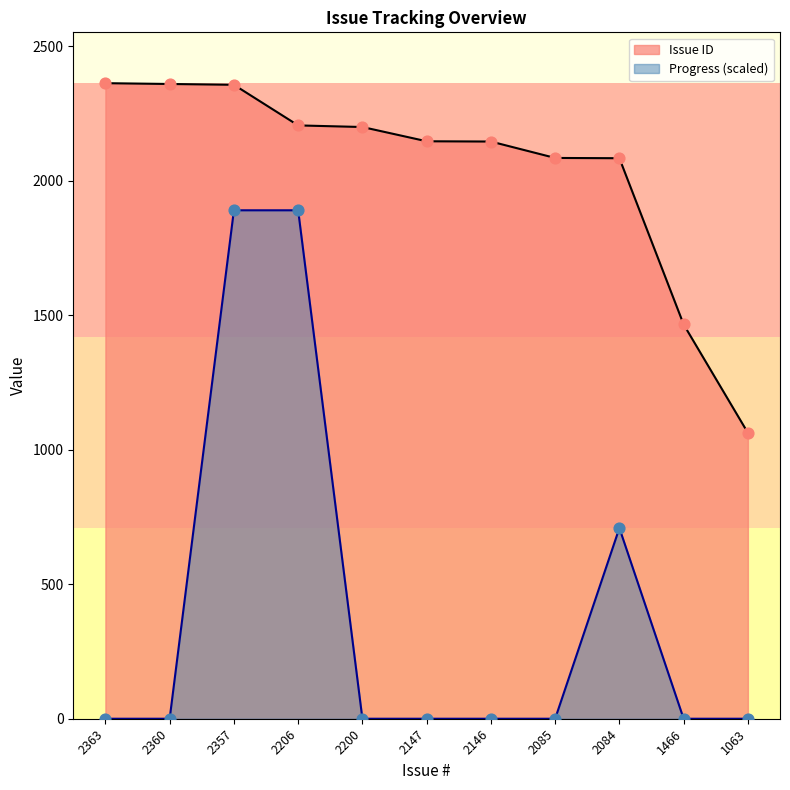

Which series reaches the minimum Y coordinate?

Progress